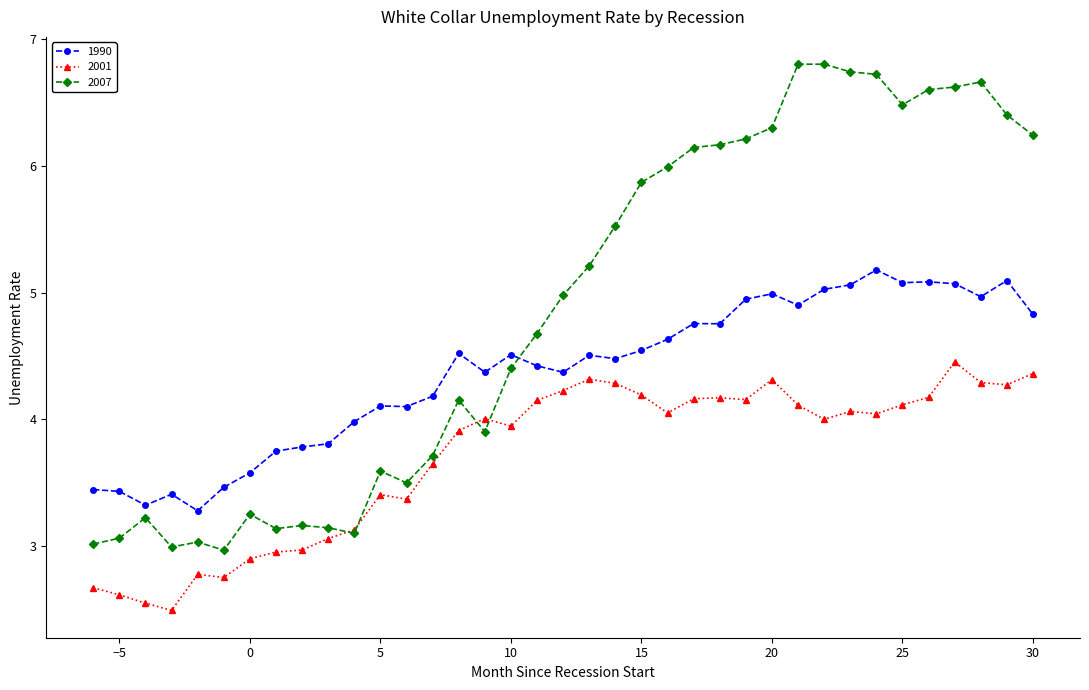

What is the highest value of the 2007 series?

6.8